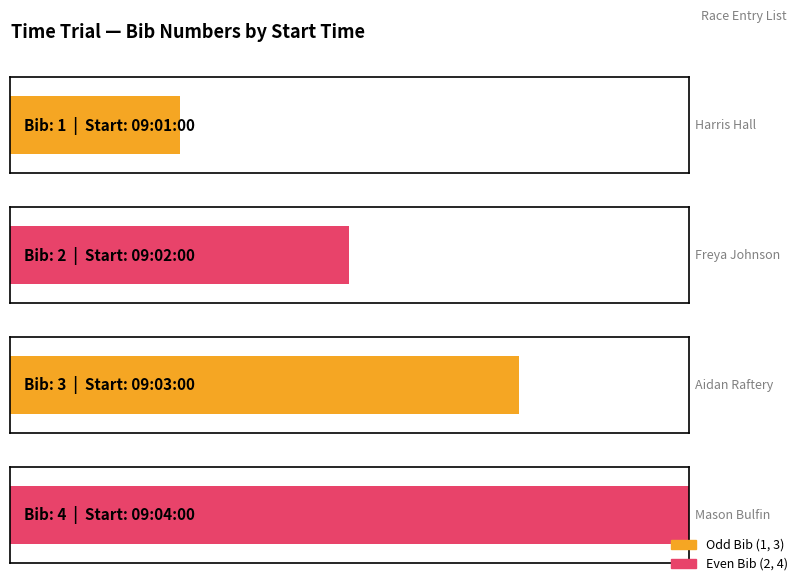

At which category does the chart reach its minimum across all series?

09:01:00